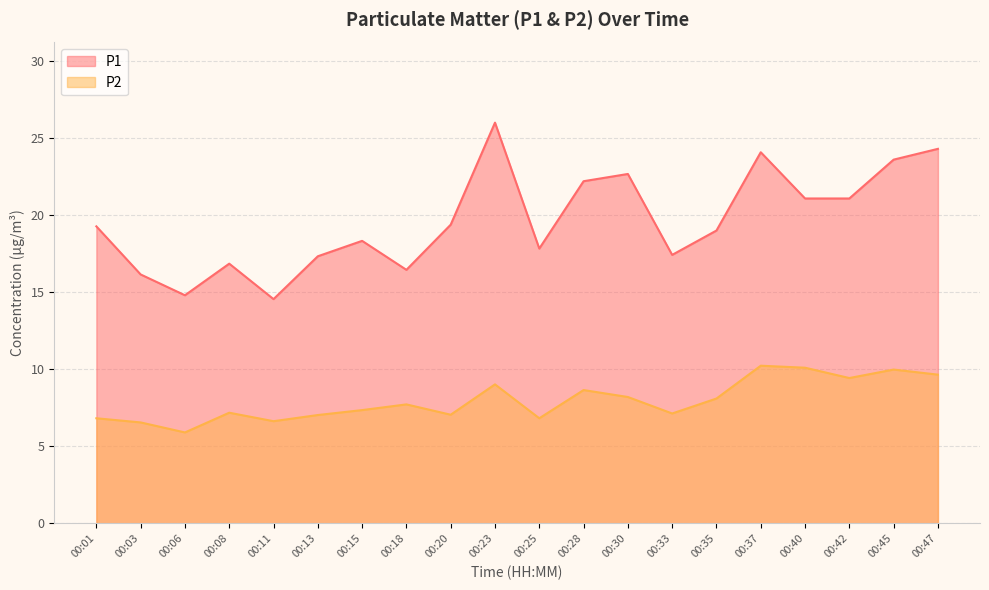

True or false: P1 has more than 2 interior local peaks.

True